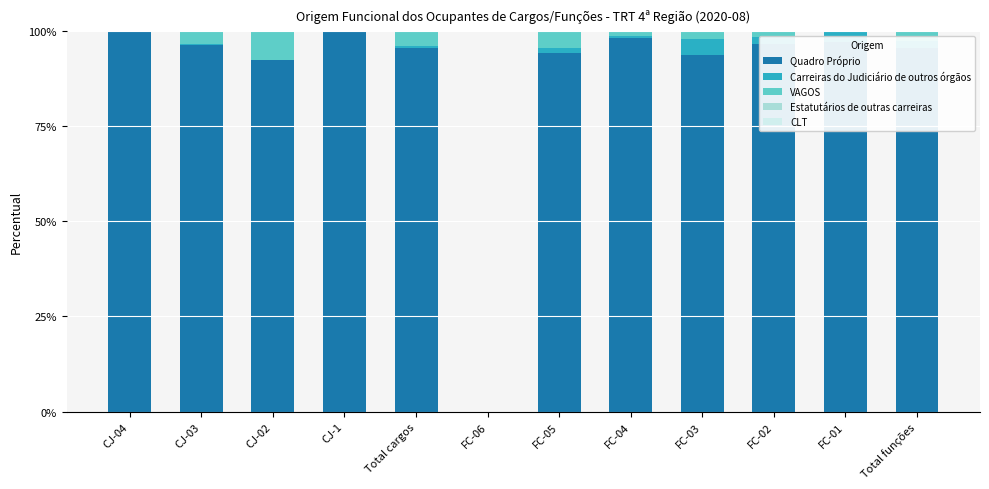

Does the chart contain stacked bars?

Yes